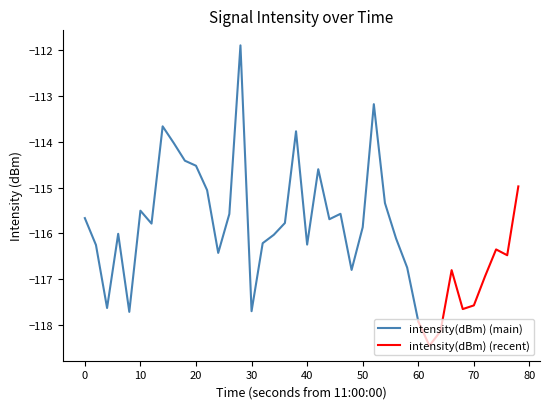

What is the value of the 18th point from the left?

-116.0